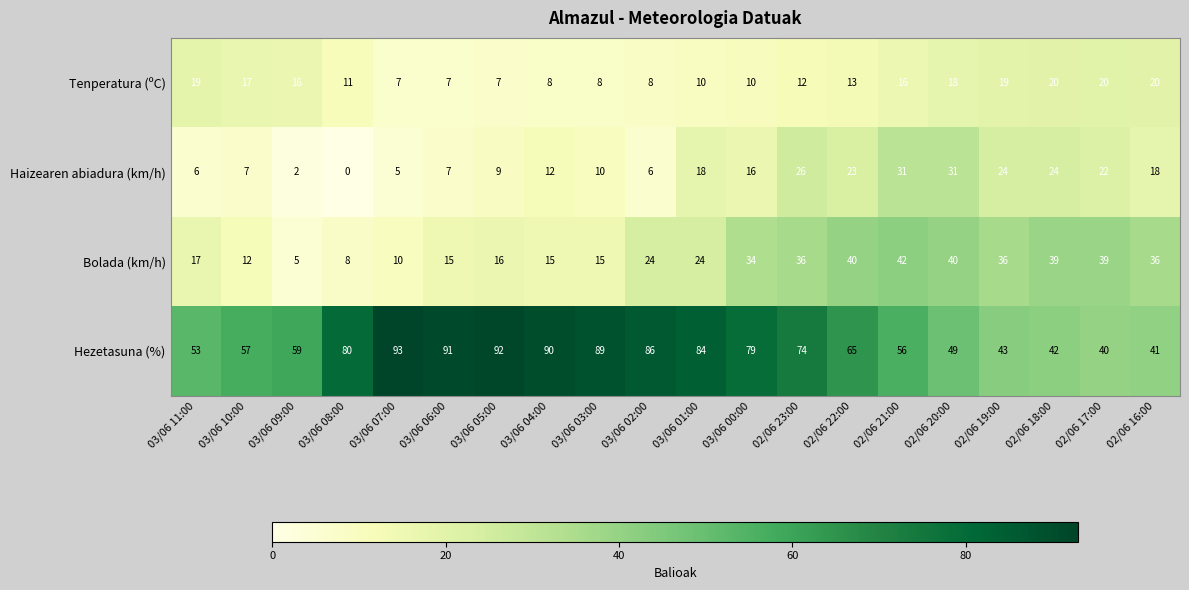

Which series has the largest range (max minus min)?

Hezetasuna (%)